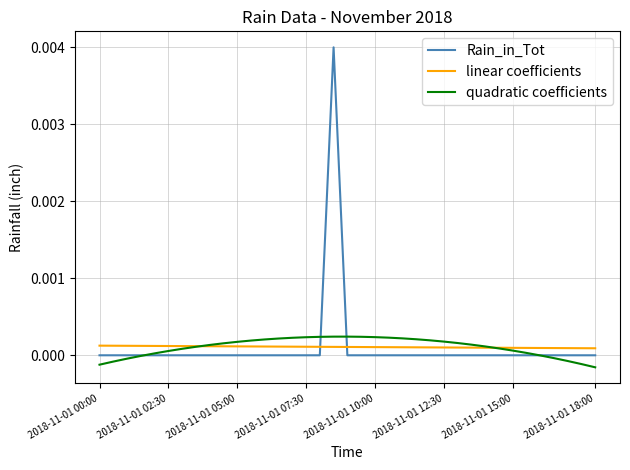

True or false: linear coefficients and Rain_in_Tot cross at least once.

True